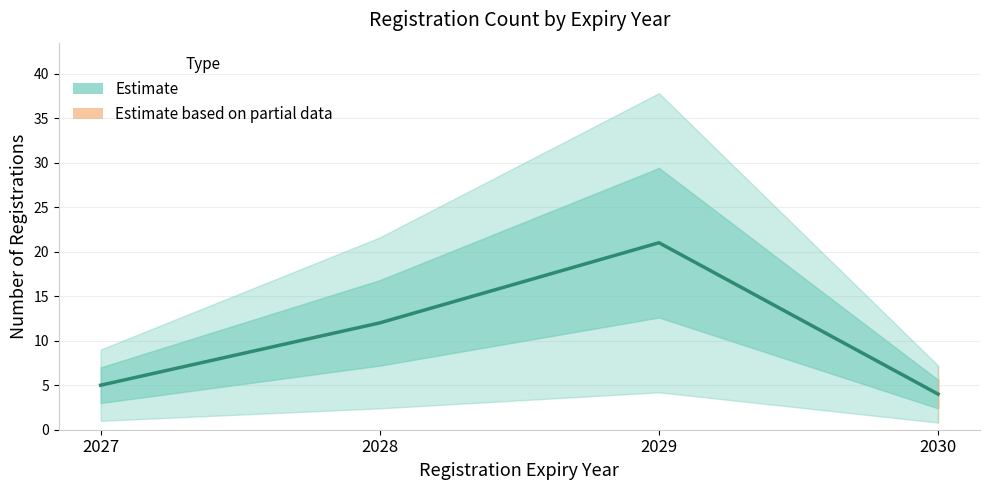

List the labels in order of value, largest first.

2029, 2028, 2027, 2030